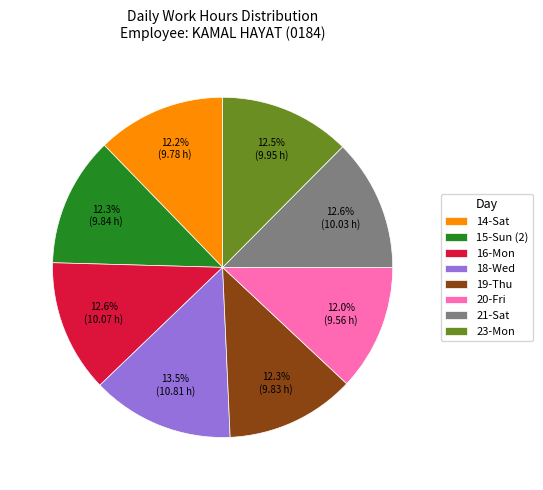

Count the number of slices in the pie.

8